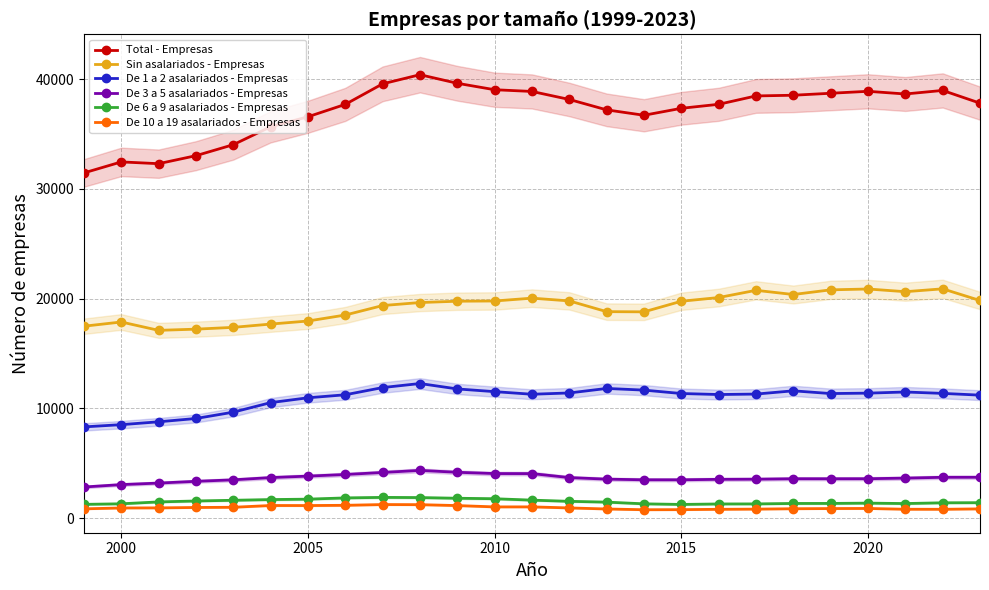

True or false: Total - Empresas and De 6 a 9 asalariados - Empresas intersect in this chart.

False